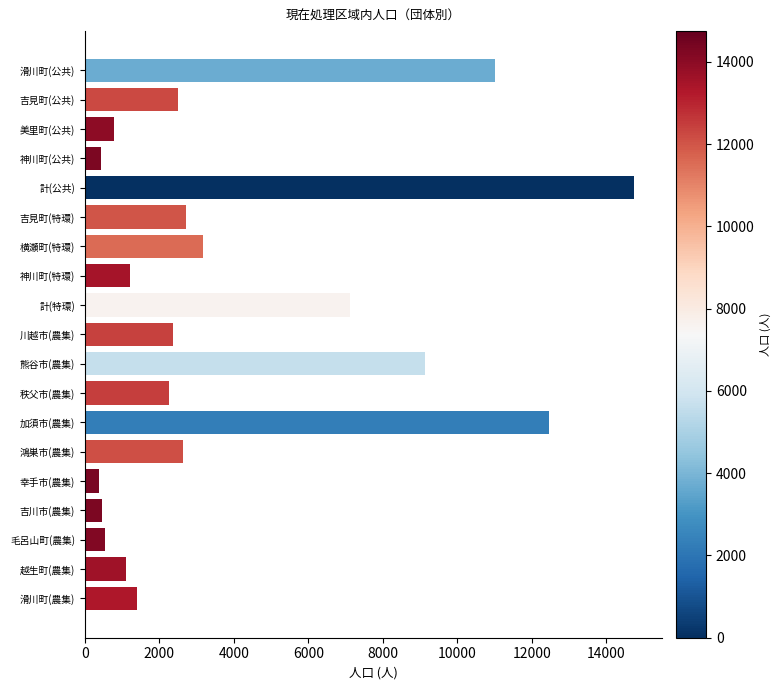

Where is the data nearest to the value 7563?

計(特環)